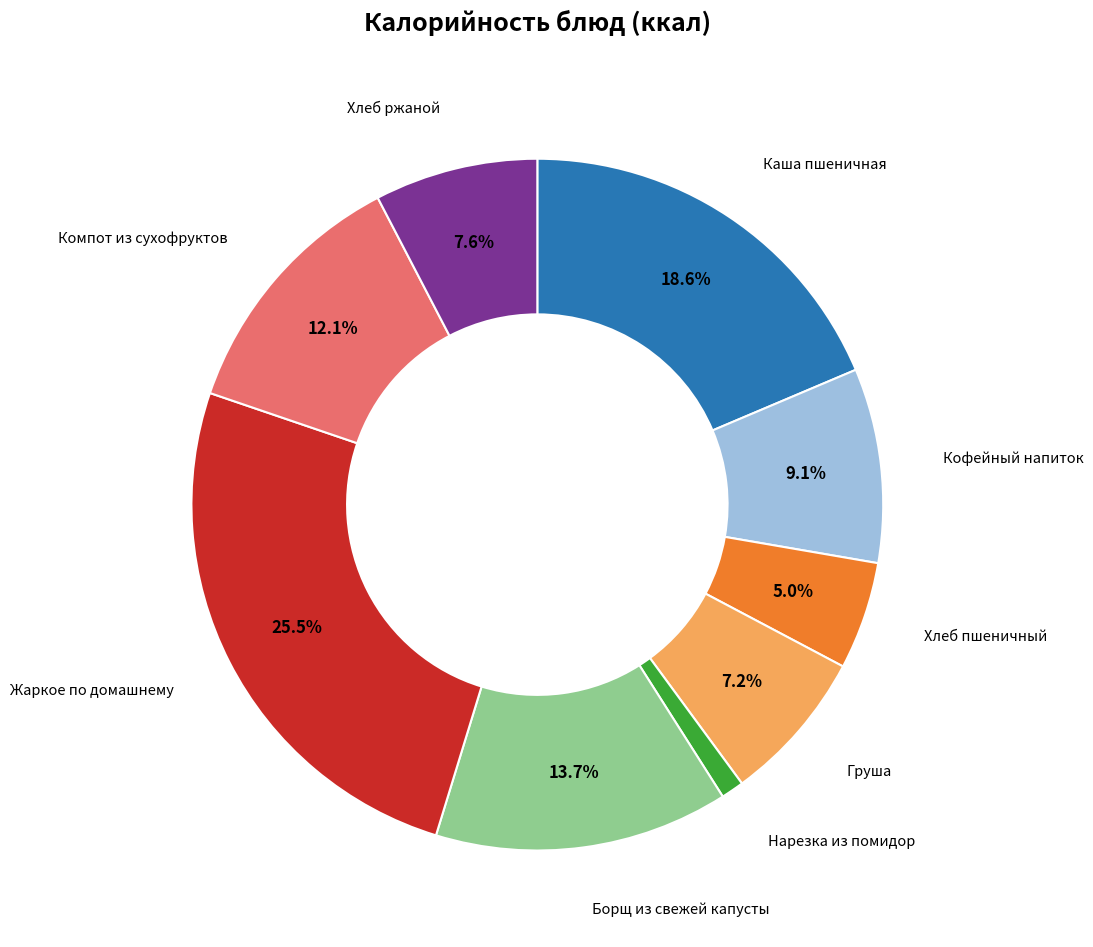

Is there any slice that represents more than half of the pie?

No